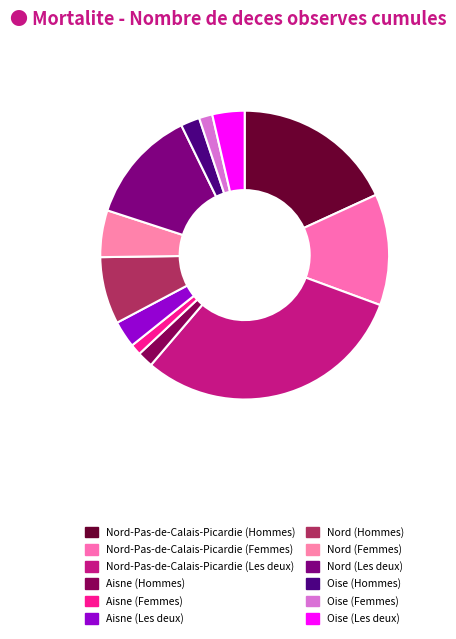

Does Nord-Pas-de-Calais-Picardie (Femmes) account for over 50% of the chart?

No